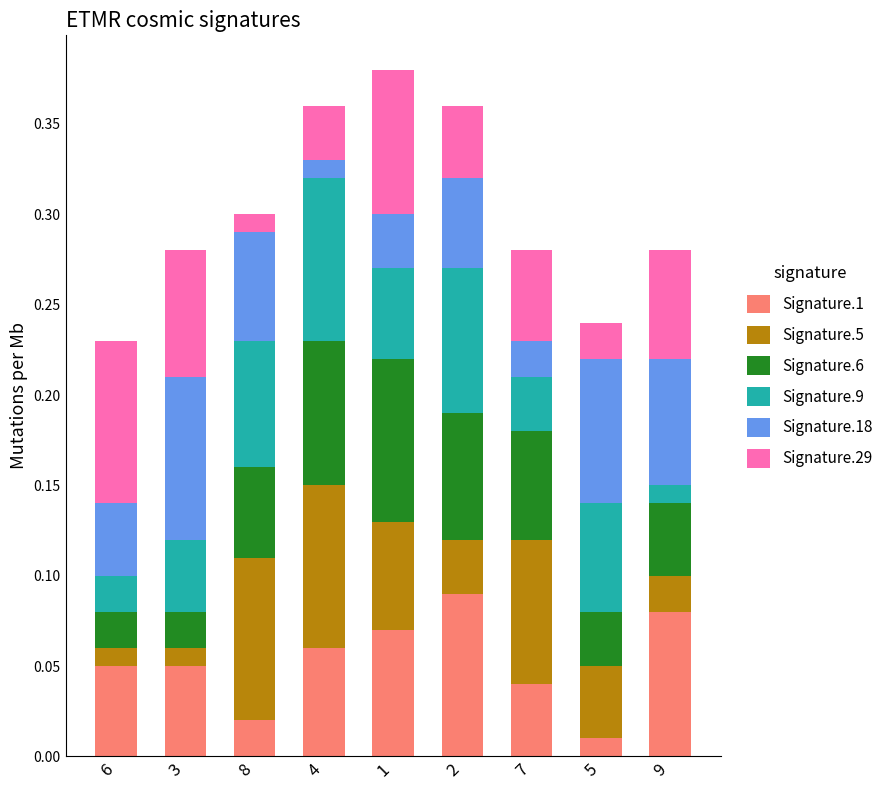

What are all the series names shown in the legend?

Signature.1, Signature.5, Signature.6, Signature.9, Signature.18, Signature.29